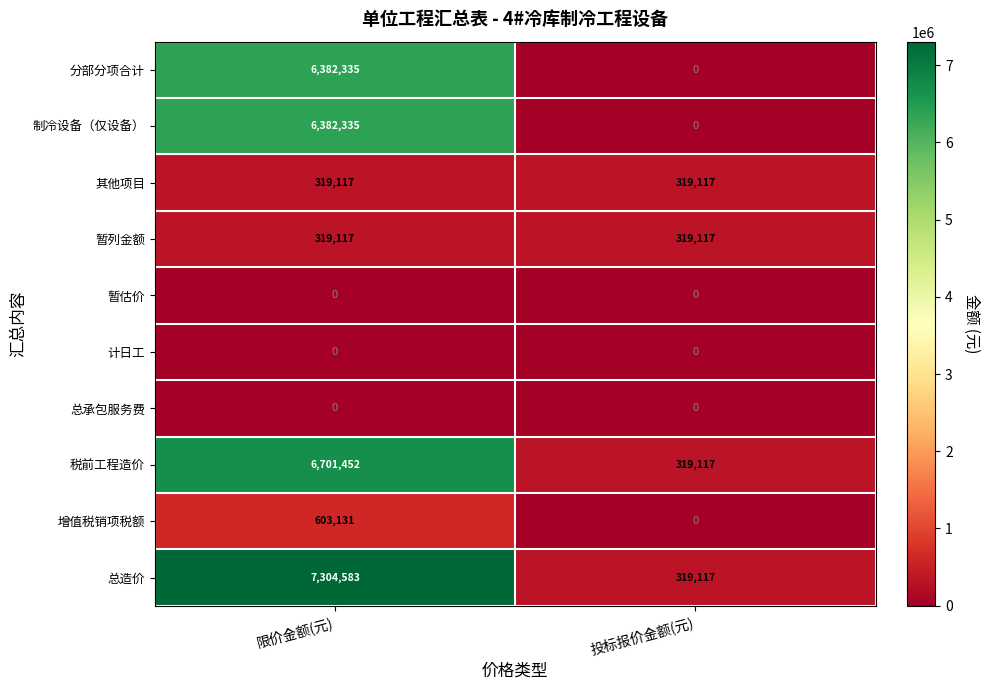

True or false: 其他项目 has a value of 520580 at 限价金额(元).

False